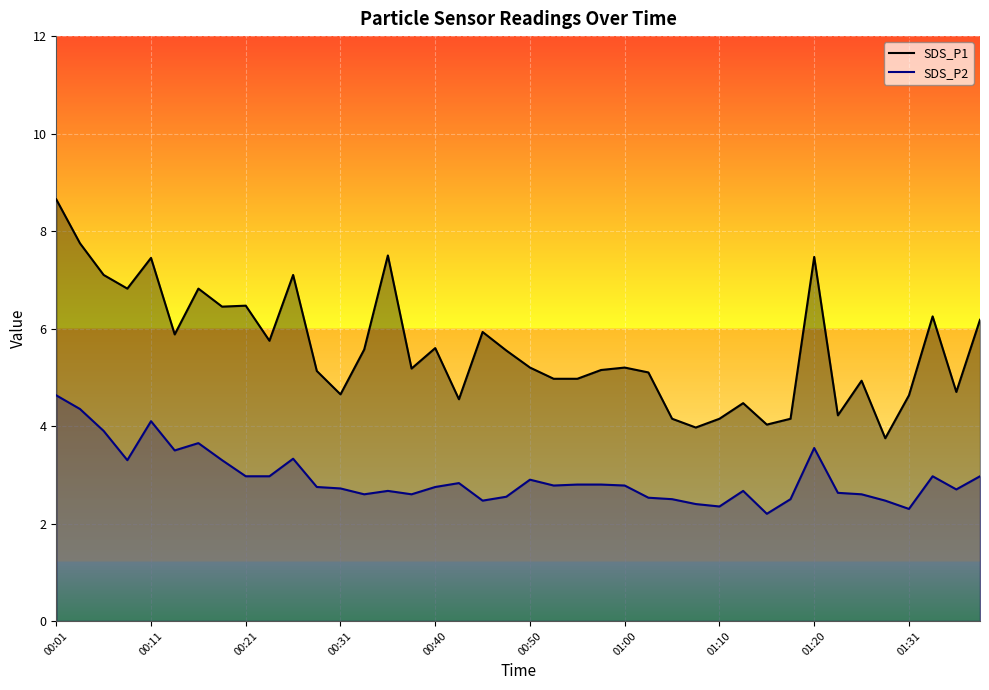

True or false: SDS_P1 and SDS_P2 cross at least once.

False